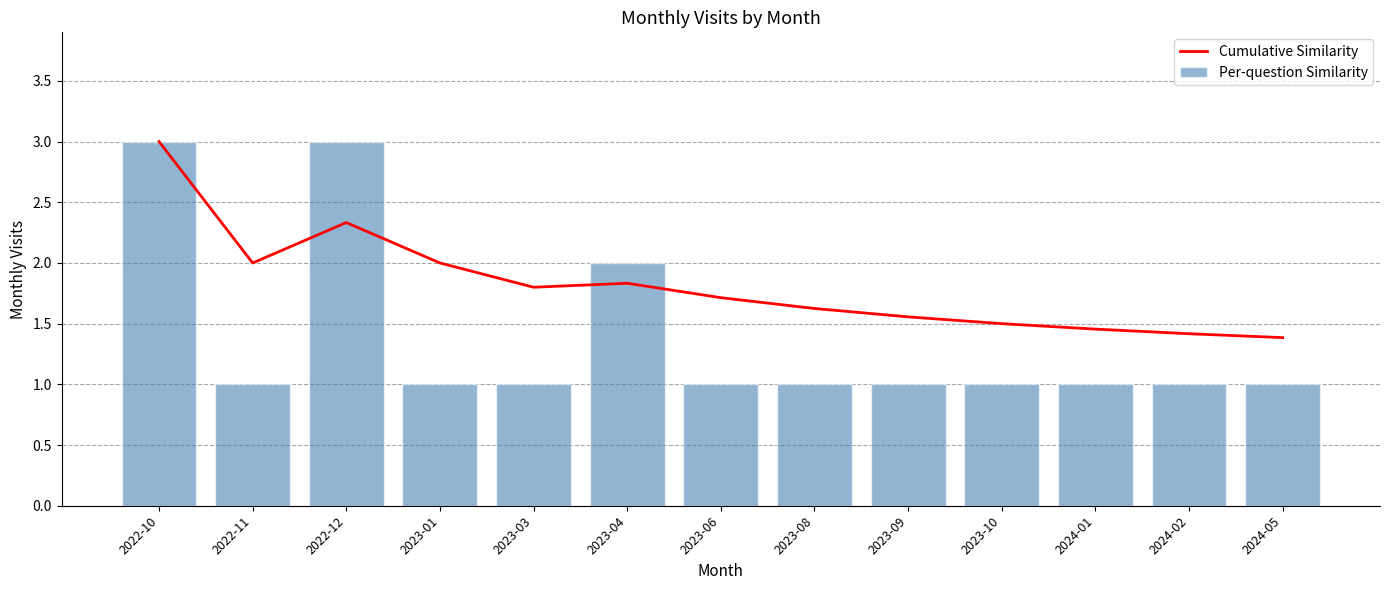

Reading left to right, extract all data points from this chart.

Cumulative Similarity: 2022-10=3.0	2022-11=2.0	2022-12=2.3	2023-01=2.0	2023-03=1.8	2023-04=1.8	2023-06=1.7	2023-08=1.6	2023-09=1.6	2023-10=1.5	2024-01=1.5	2024-02=1.4	2024-05=1.4
Per-question Similarity: 2022-10=3.0	2022-11=1.0	2022-12=3.0	2023-01=1.0	2023-03=1.0	2023-04=2.0	2023-06=1.0	2023-08=1.0	2023-09=1.0	2023-10=1.0	2024-01=1.0	2024-02=1.0	2024-05=1.0